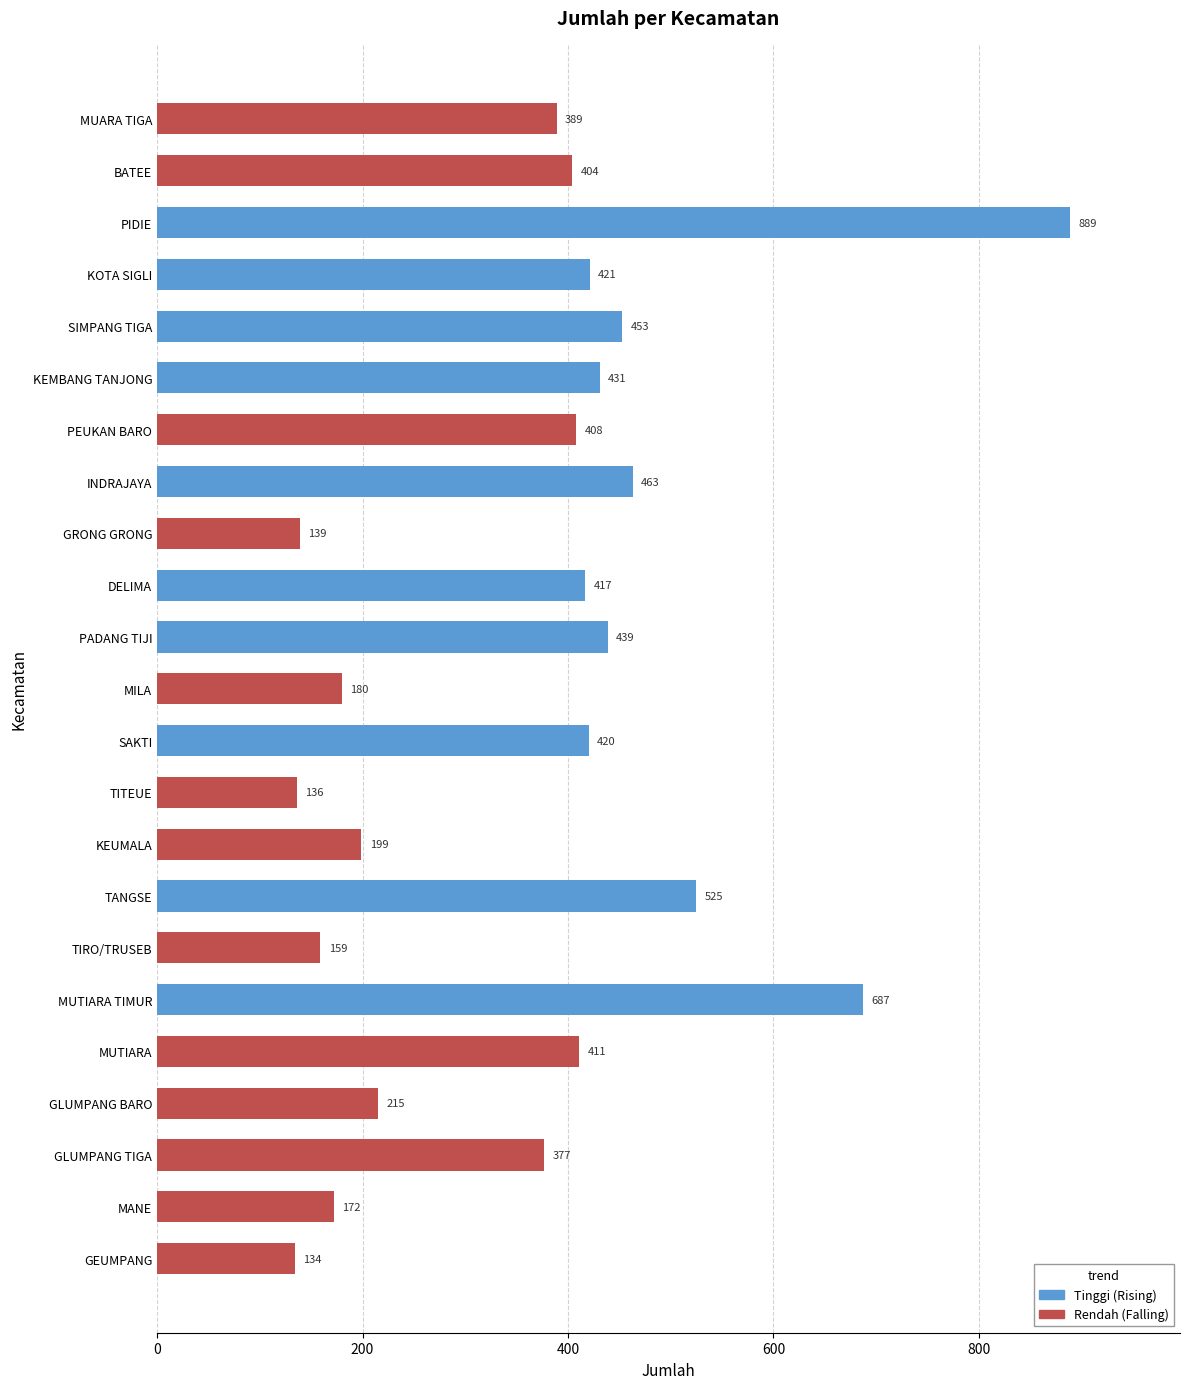

What is the difference between the maximum and second lowest values?

753